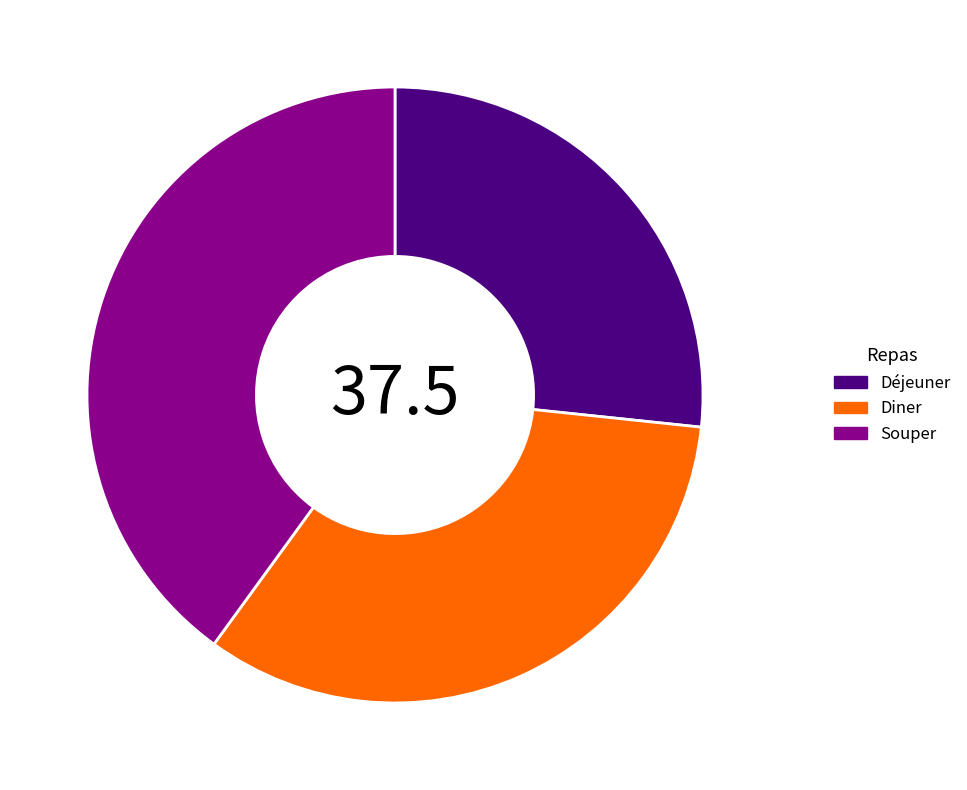

Is it true that Souper is 52% of the pie?

False